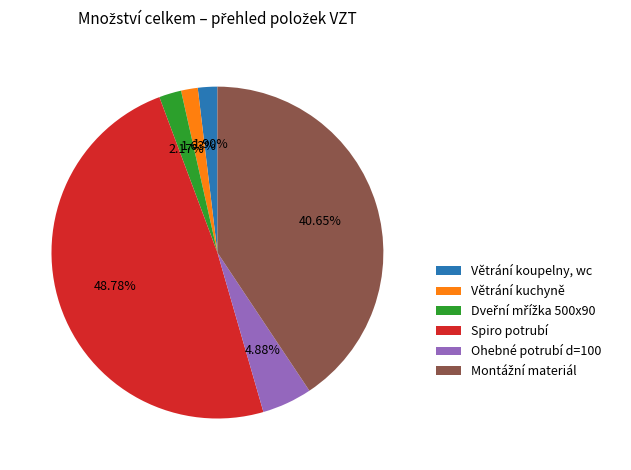

What is the largest slice in the pie chart?

Spiro potrubí